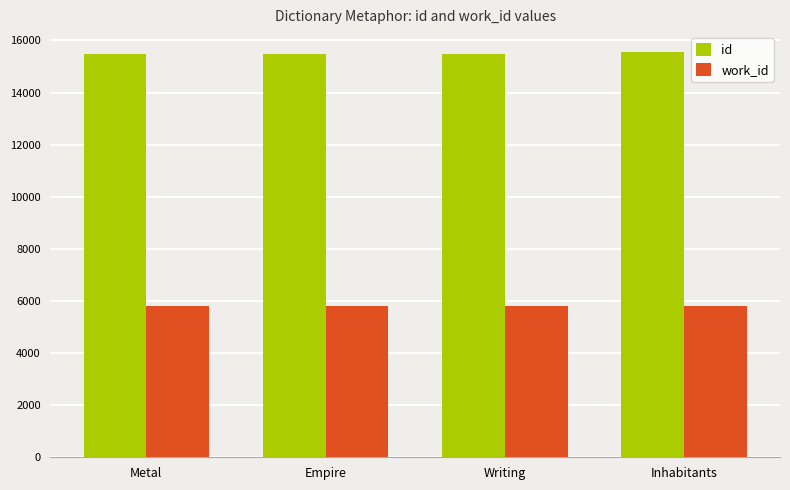

The work_id series shows 5824 at Inhabitants. True or false?

True